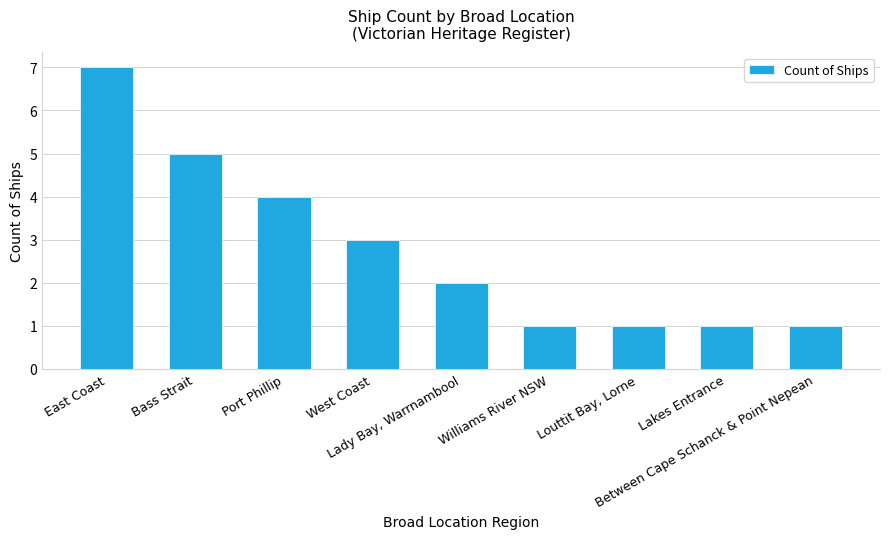

How many values are between 1 and 4?

7